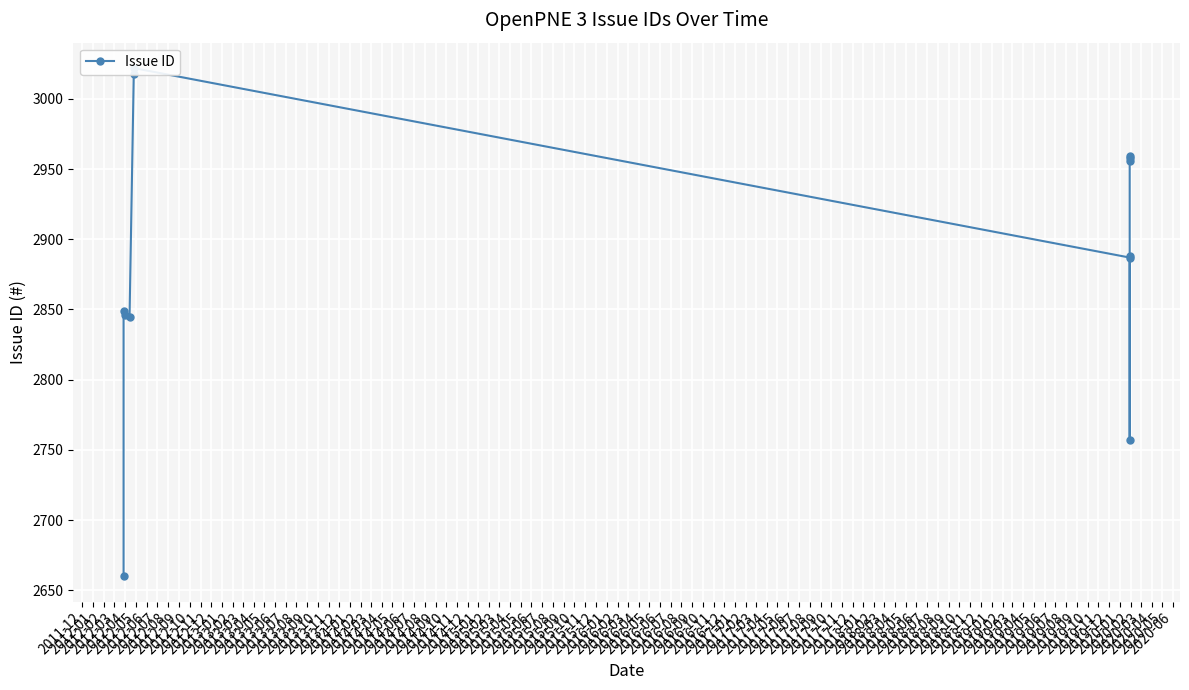

What is the maximum value shown in the chart?

3022